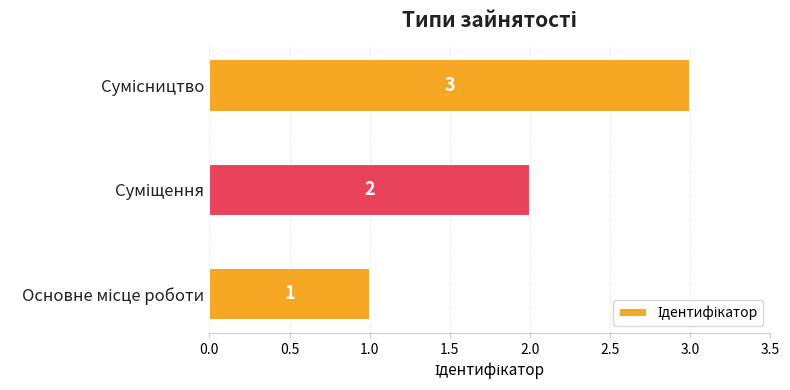

How many values are between 1 and 3?

3